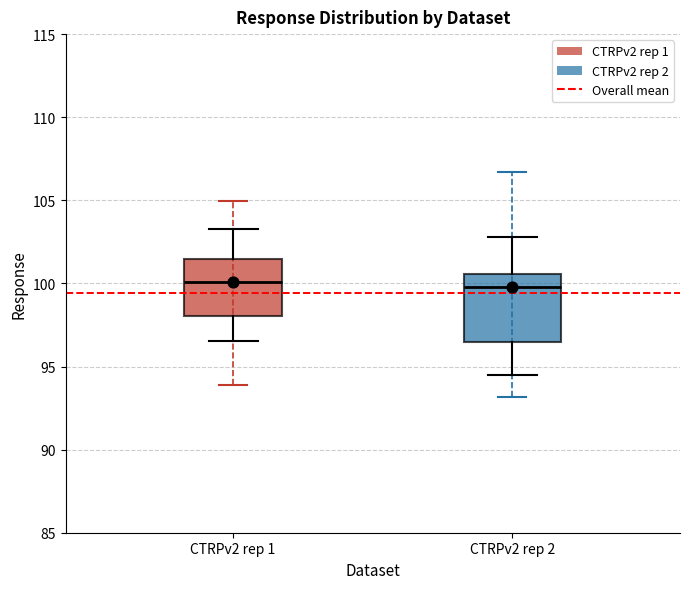

Which box is the tallest, from its lower edge to its upper edge?

CTRPv2 rep 2